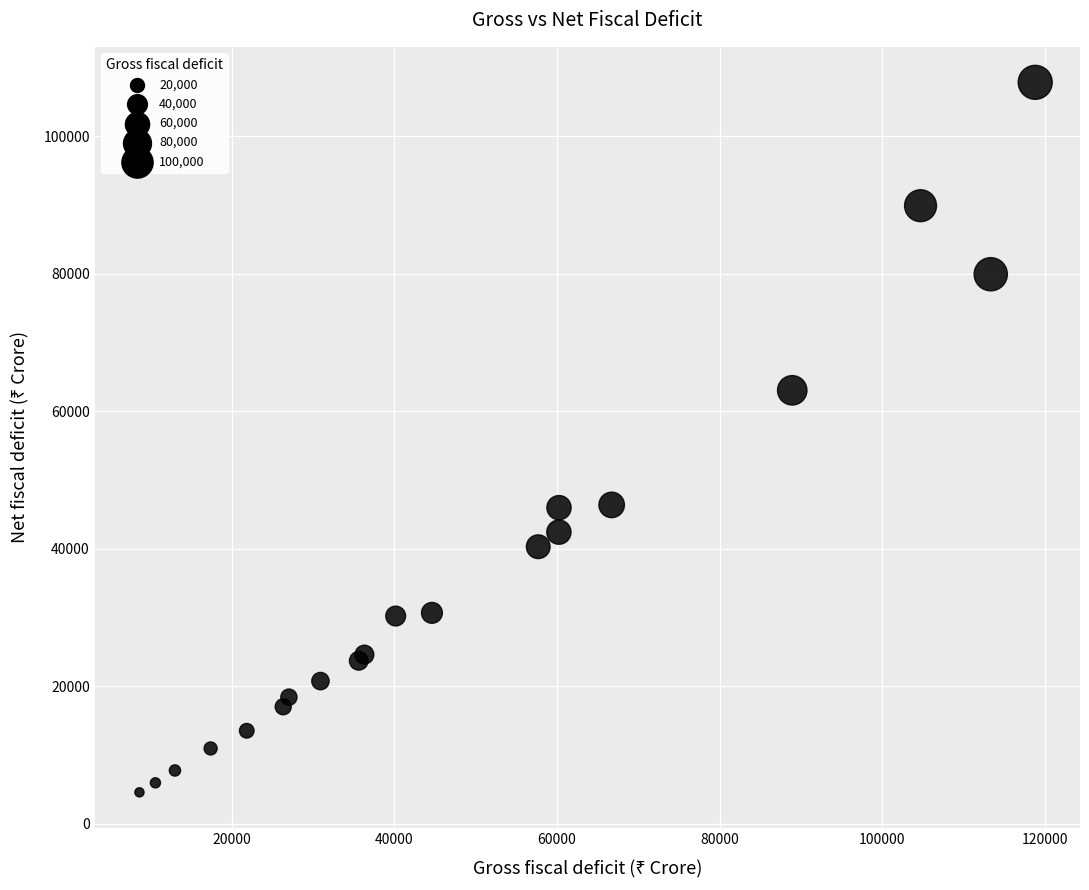

What Y value in the scatter plot is closest to 56222?

63062